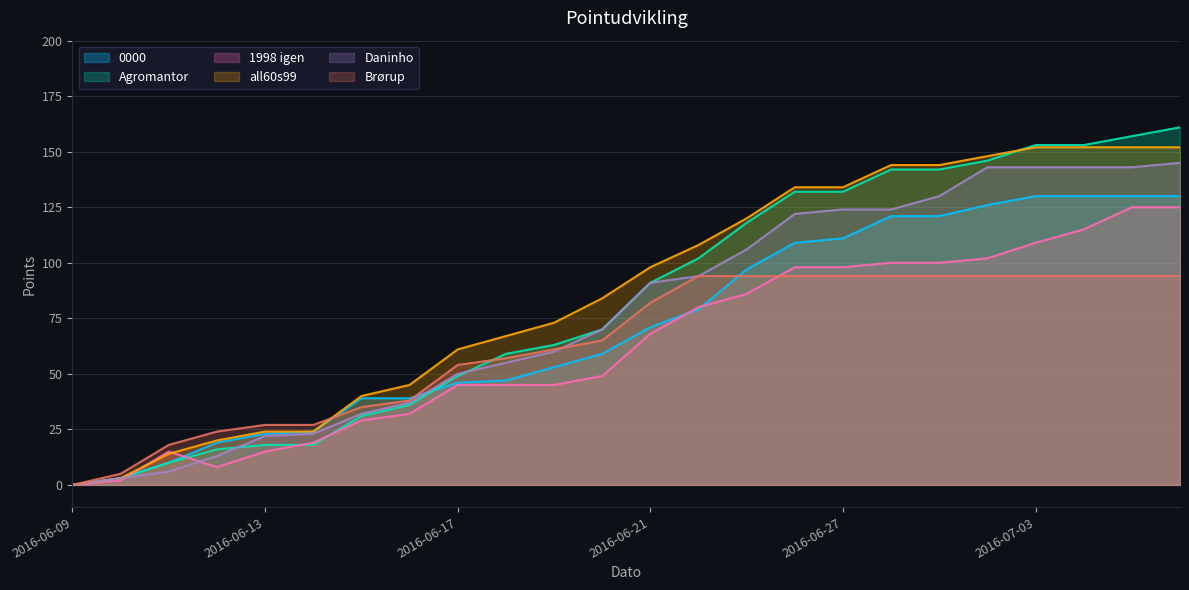

What is the approximate value of 1998 igen at 2016-06-16, to the nearest 50?

50